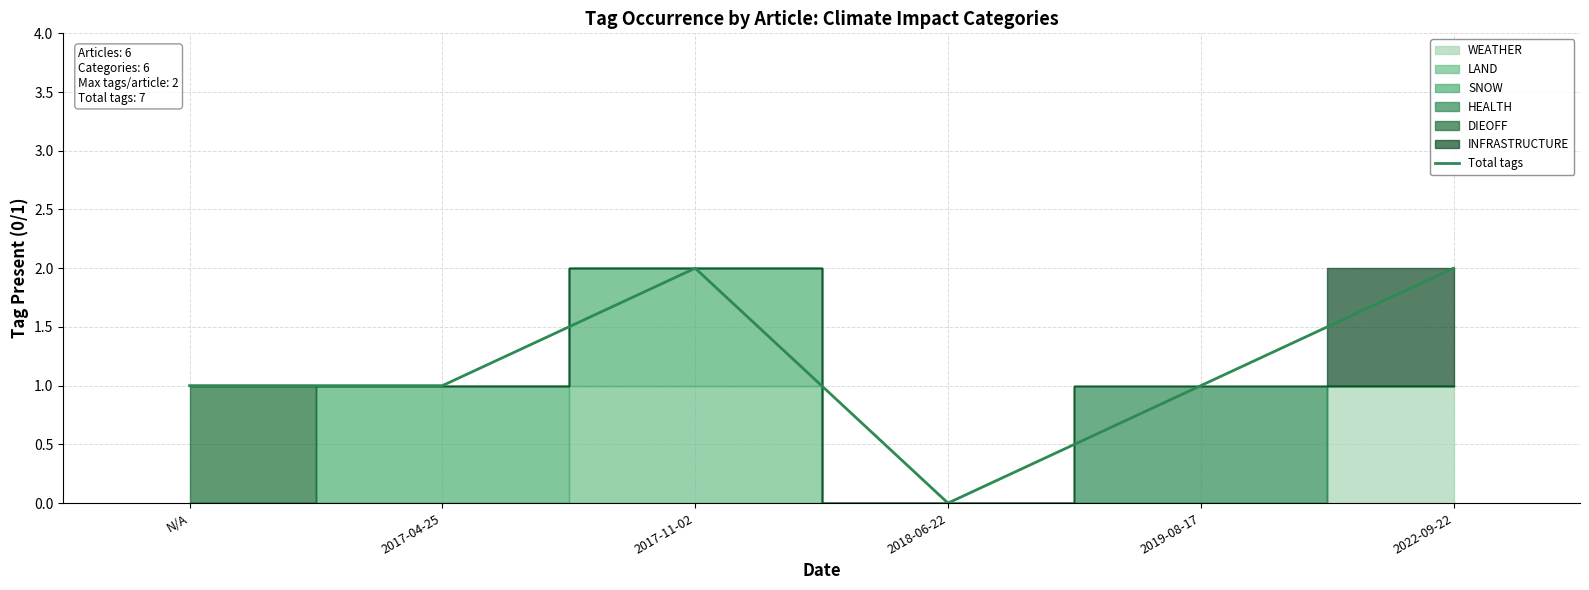

Does the chart display data point markers on the line(s)?

No